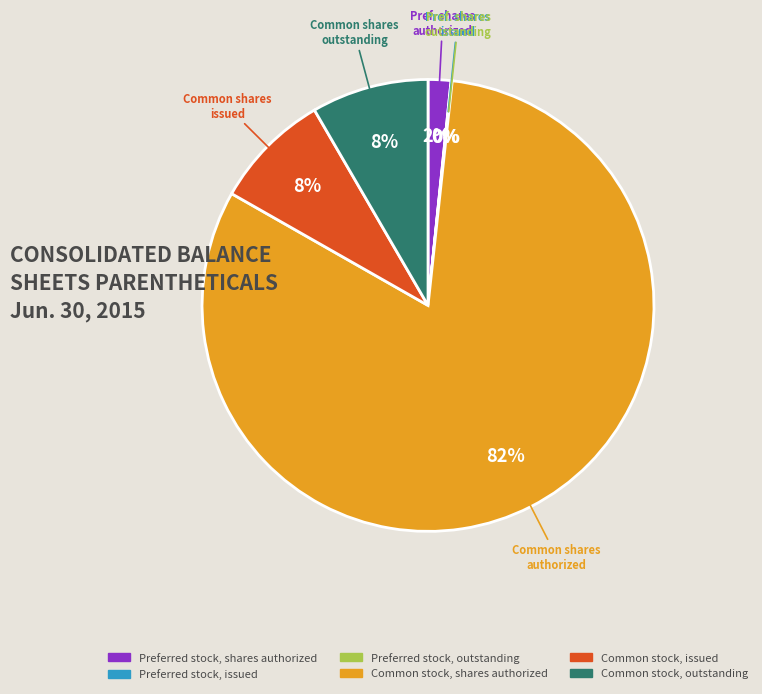

To the nearest percent, what is the average slice percentage?

17%